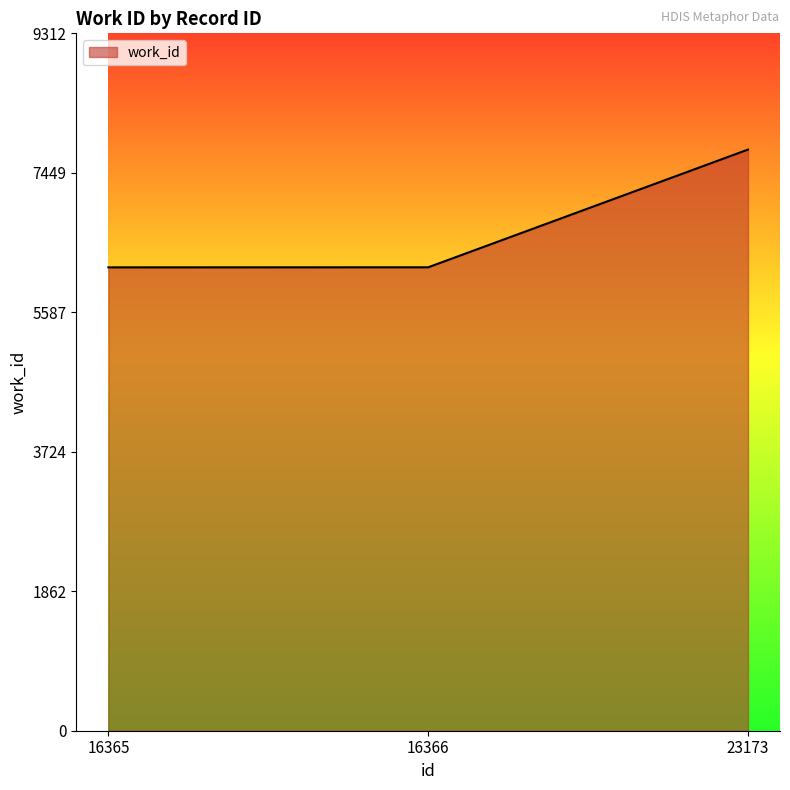

Between 23173 and 16365, which is larger?

23173